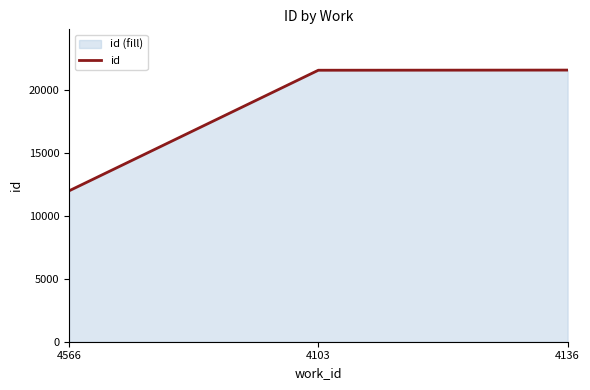

Is it true that the value at 4566 is 6104?

False